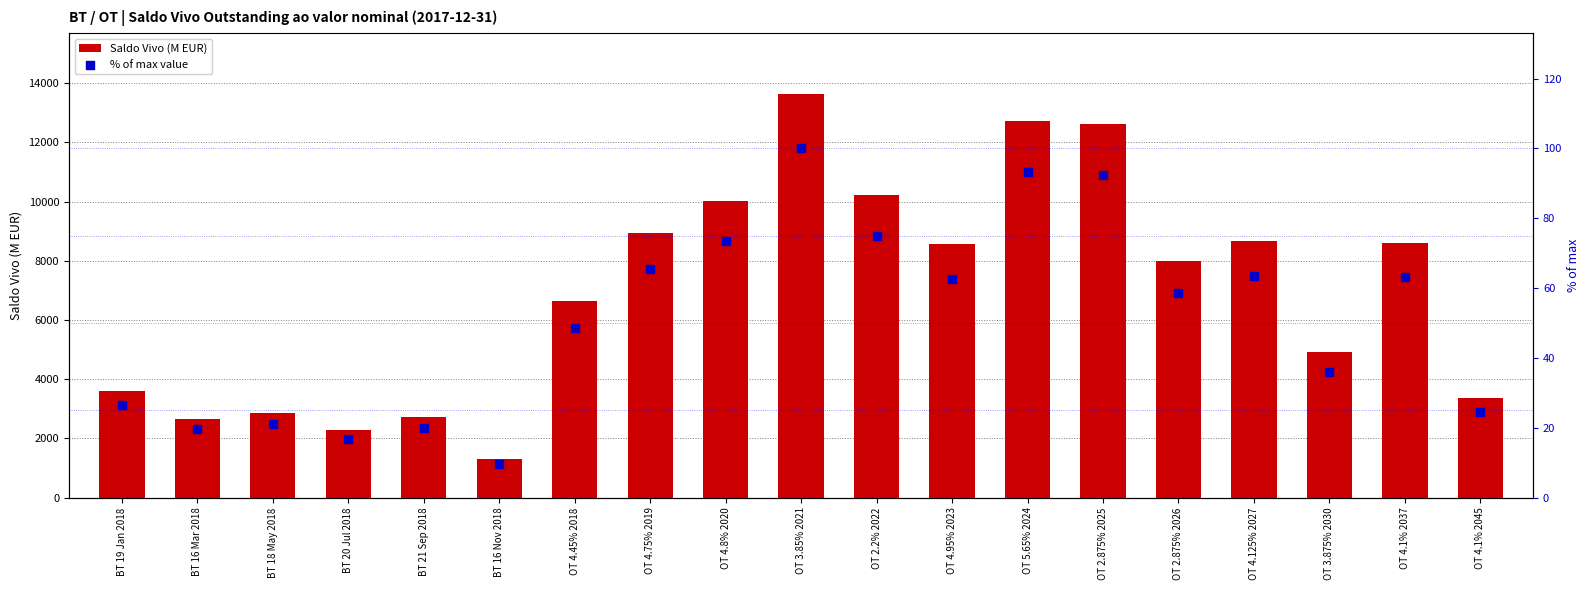

Which series contains the lowest Y value?

% of max value